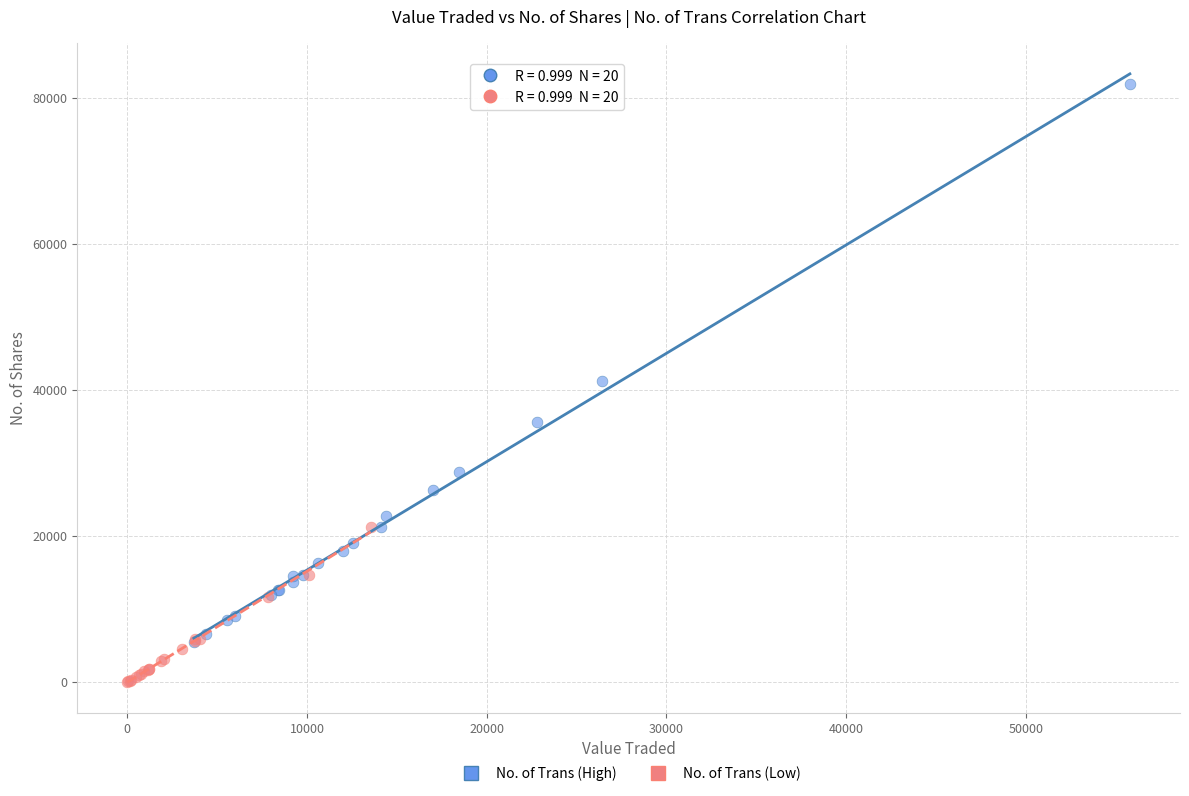

Which series reaches the minimum Y coordinate?

No. of Trans (Low)